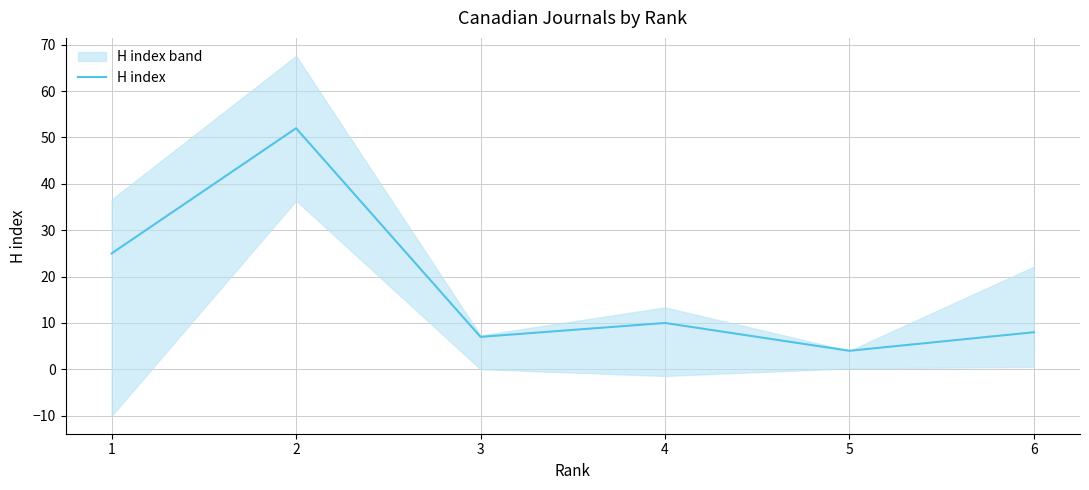

Where is the data nearest to the value 28?

1